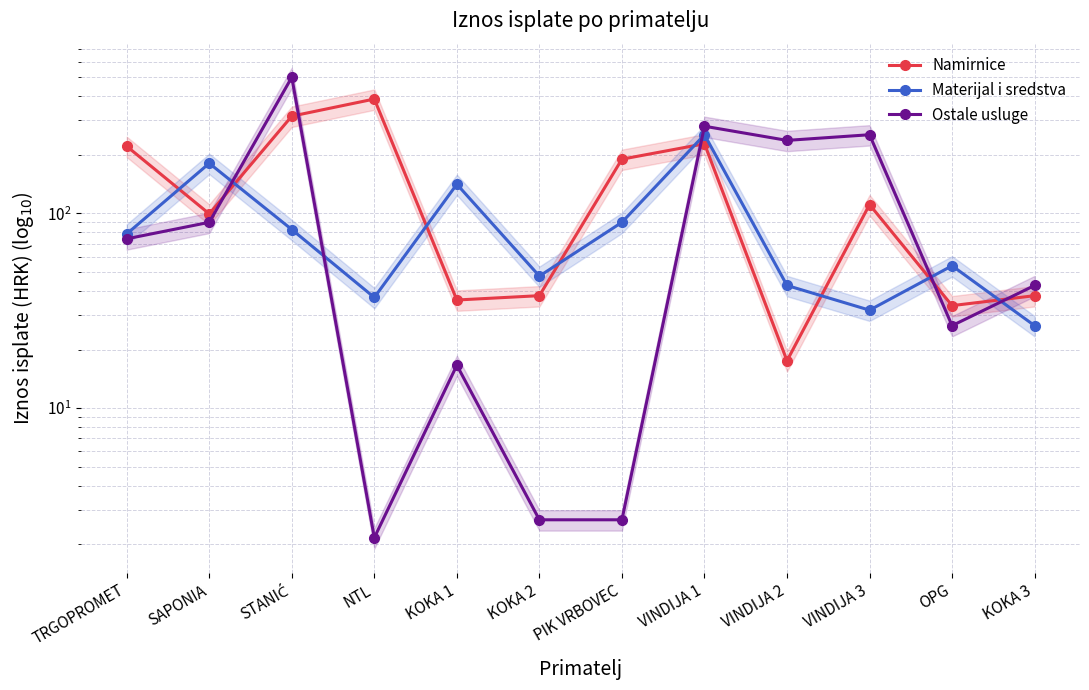

Which series has the largest total across all categories?

Namirnice